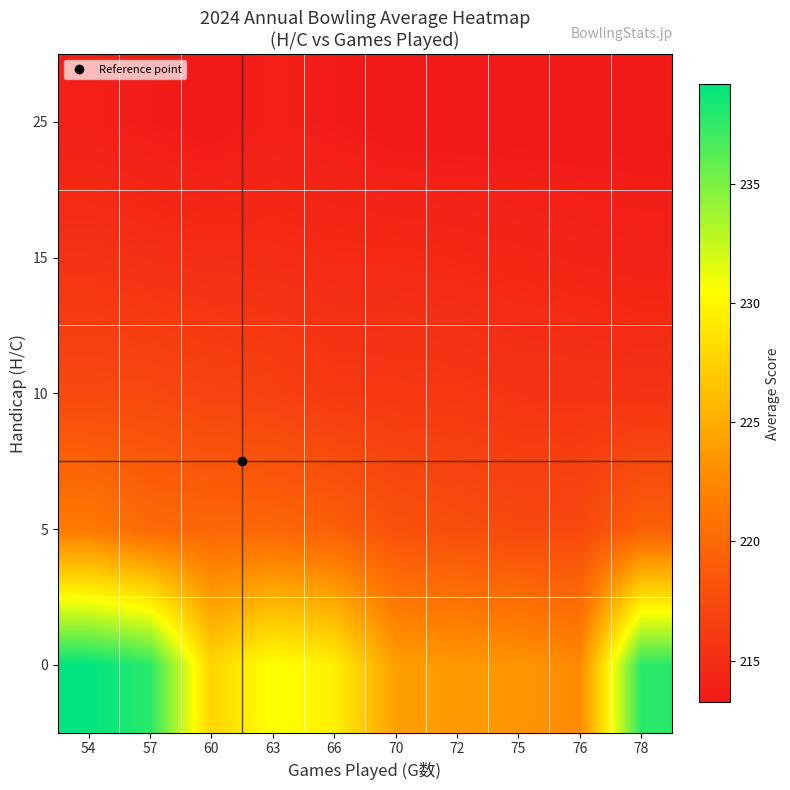

What is the greatest value displayed?

239.2